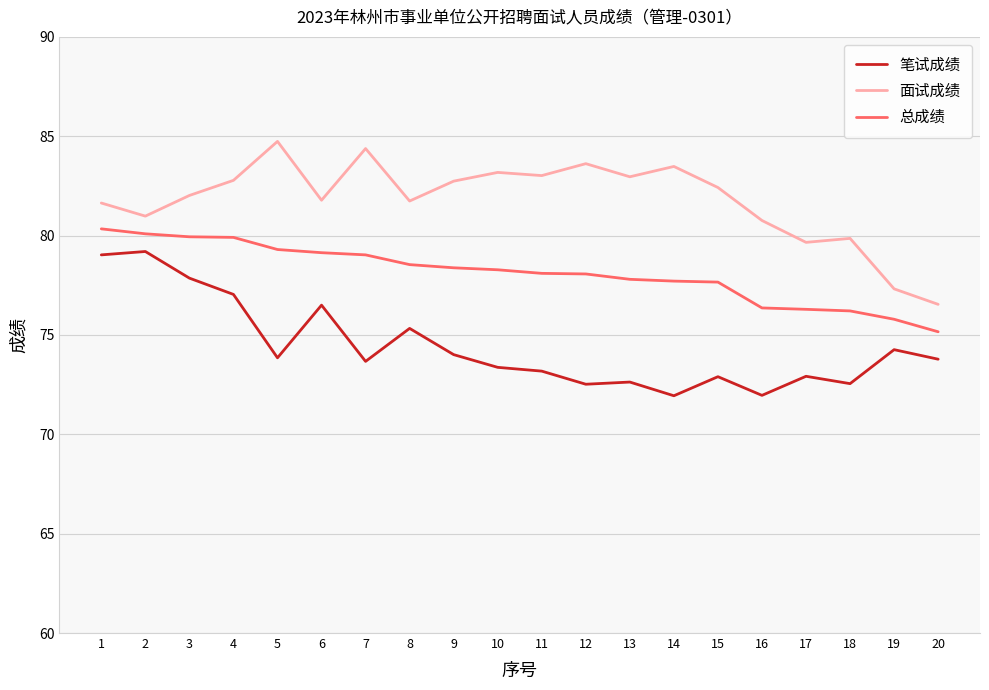

What is the difference between the highest and lowest values at 17?

6.7